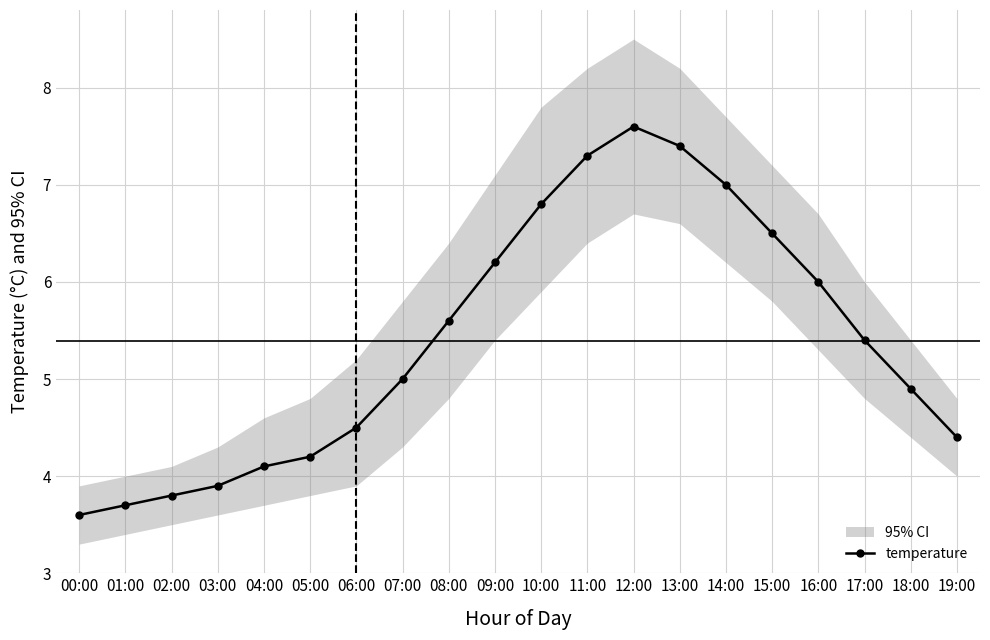

Reading right to left, extract all data points from this chart.

19:00=4.4	18:00=4.9	17:00=5.4	16:00=6.0	15:00=6.5	14:00=7.0	13:00=7.4	12:00=7.6	11:00=7.3	10:00=6.8	09:00=6.2	08:00=5.6	07:00=5.0	06:00=4.5	05:00=4.2	04:00=4.1	03:00=3.9	02:00=3.8	01:00=3.7	00:00=3.6